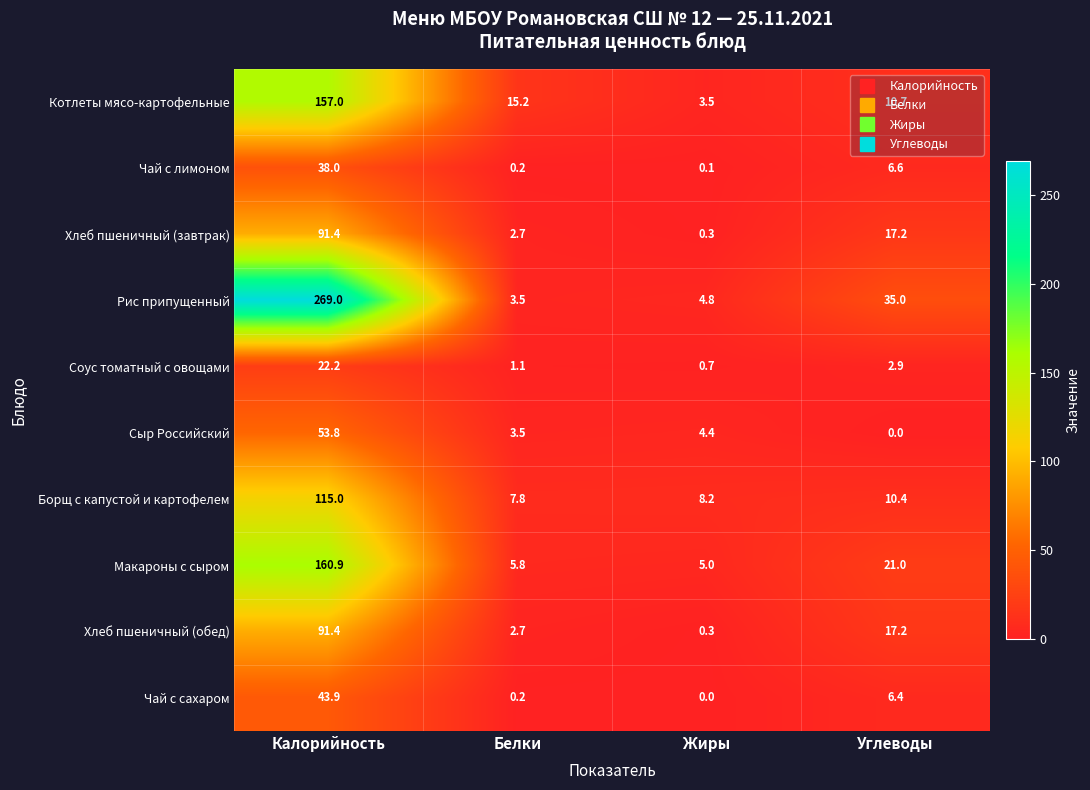

What is the total value across all series at Калорийность?

1042.6